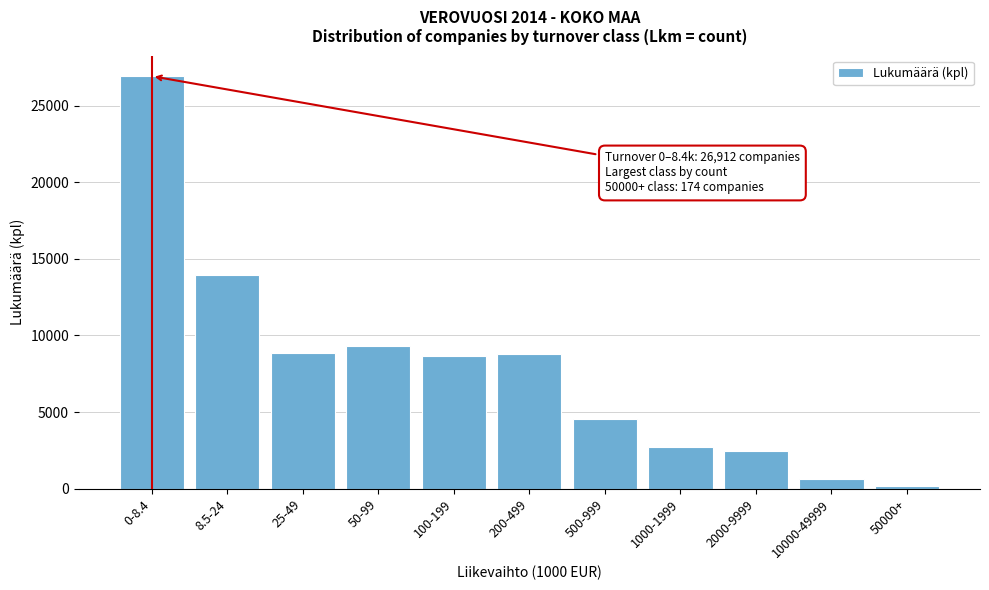

True or false: the data shows 2482 at 2000-9999.

True